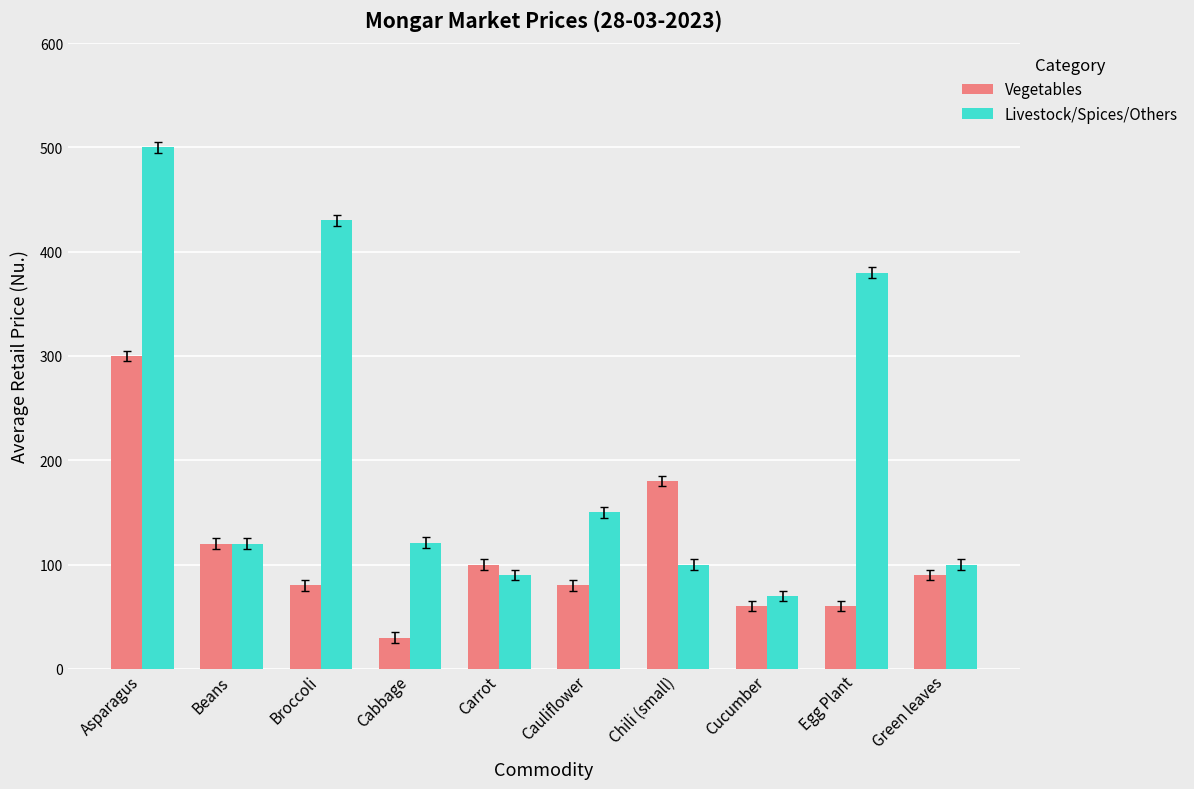

What is the minimum value for Vegetables?

30